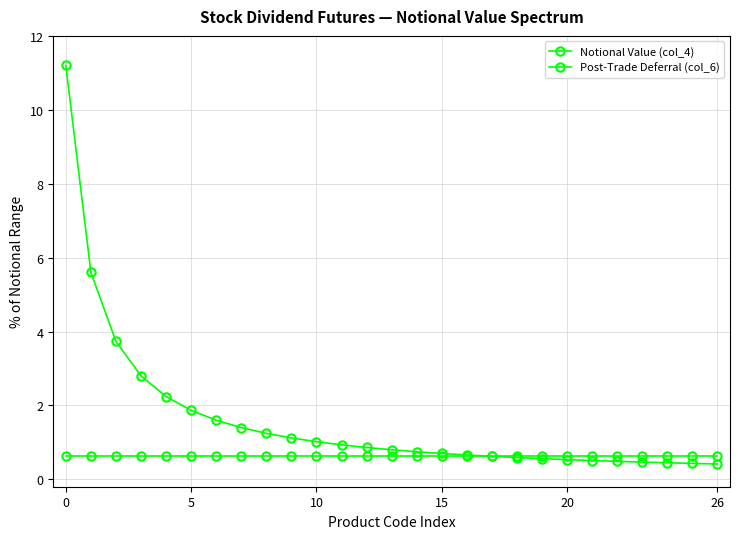

What is the average value of the Post-Trade Deferral (col_6) series?

1.6